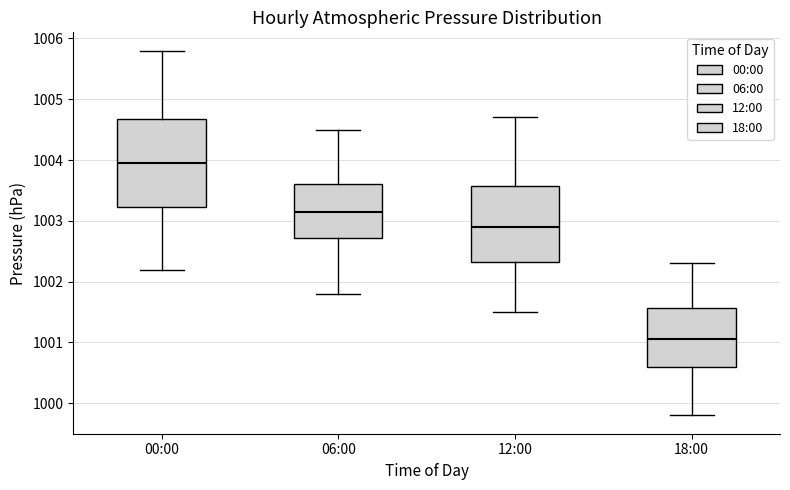

Which box is the tallest, from its lower edge to its upper edge?

00:00